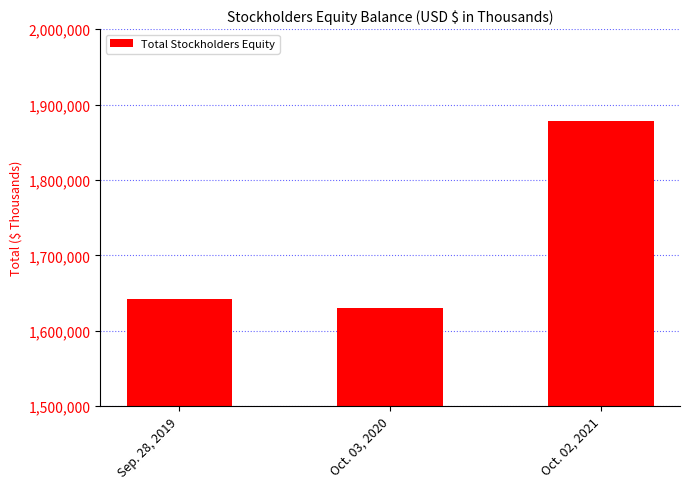

What is the value of the 3rd bar from the left?

1878628